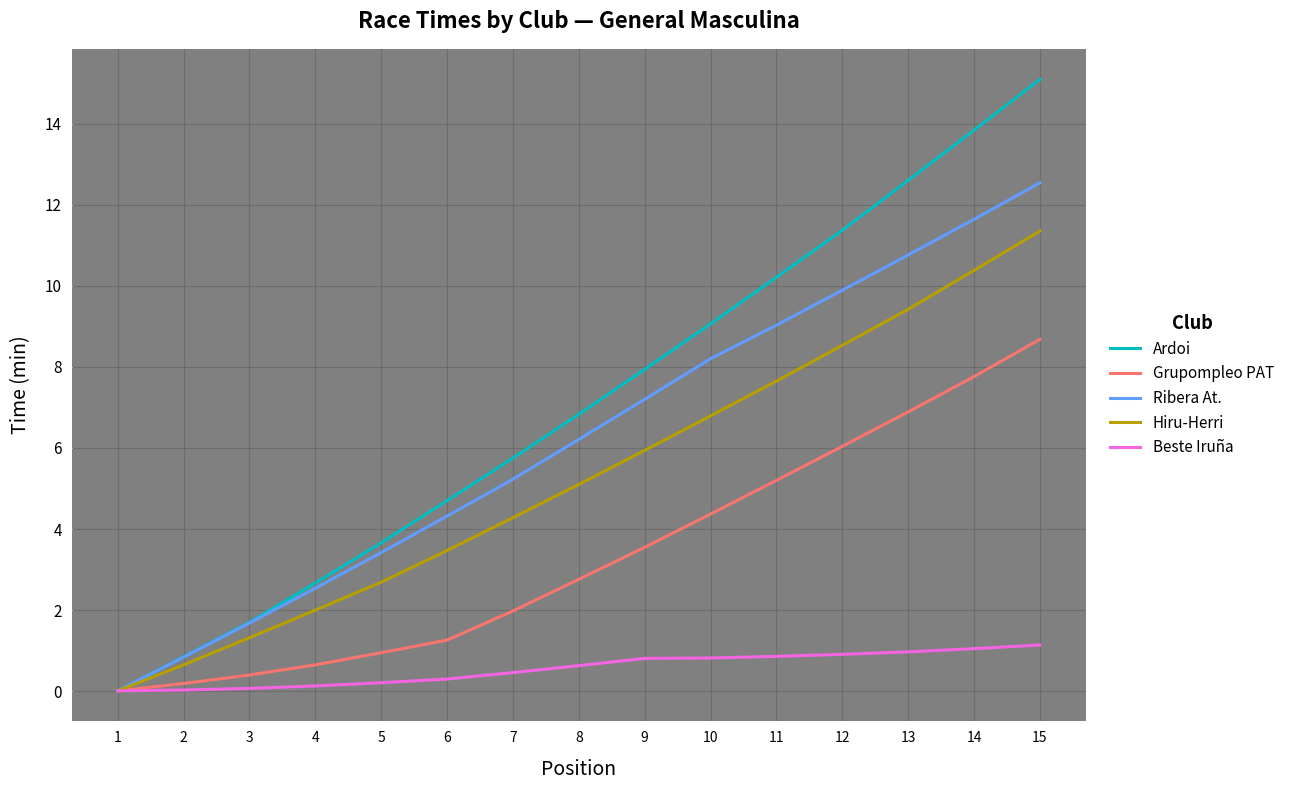

Which series changed the most between 5 and 13?

Ardoi